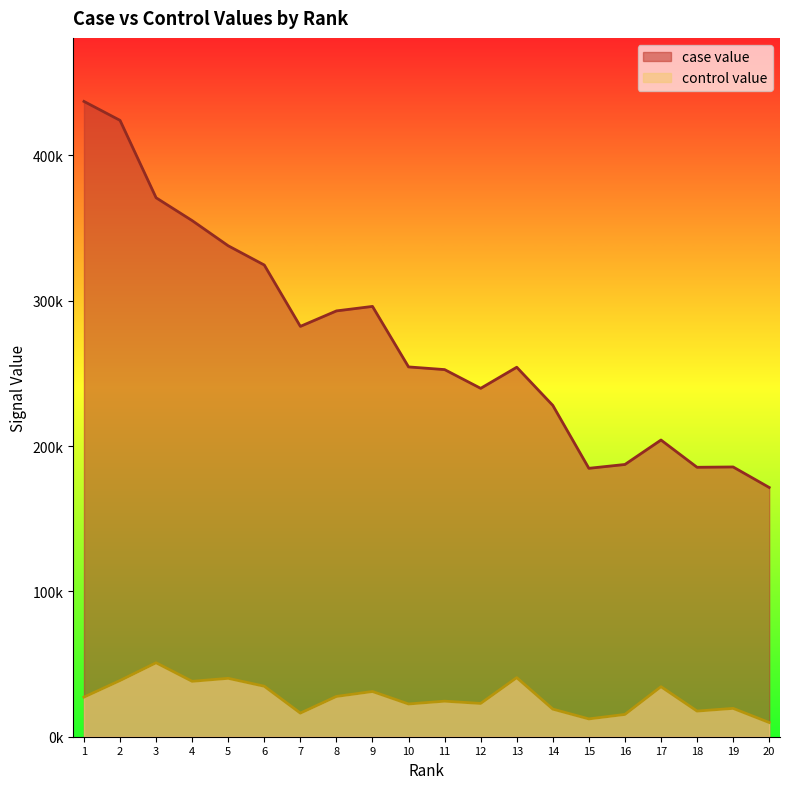

How many data points in control value are above 27245?

10